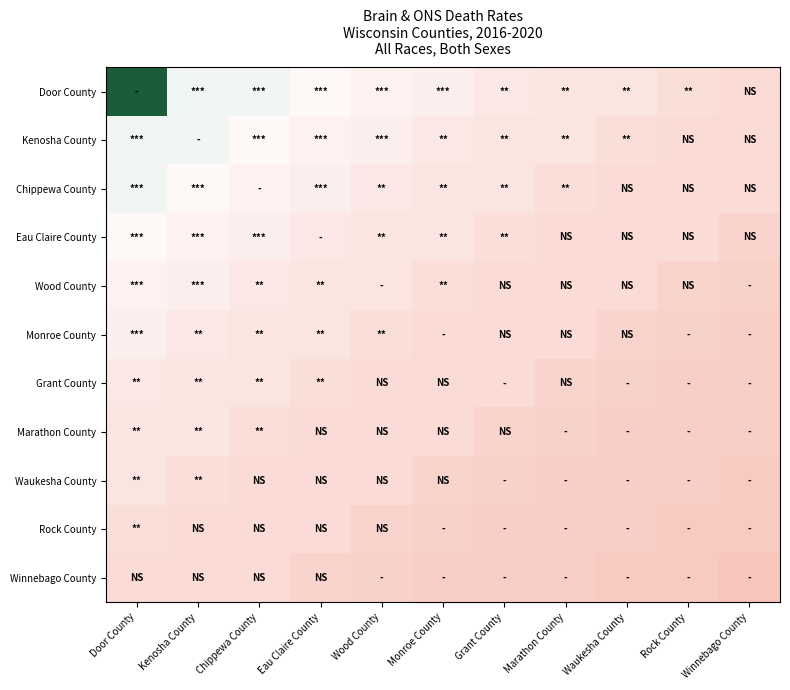

What is the total value across all series at Kenosha County?

62.9